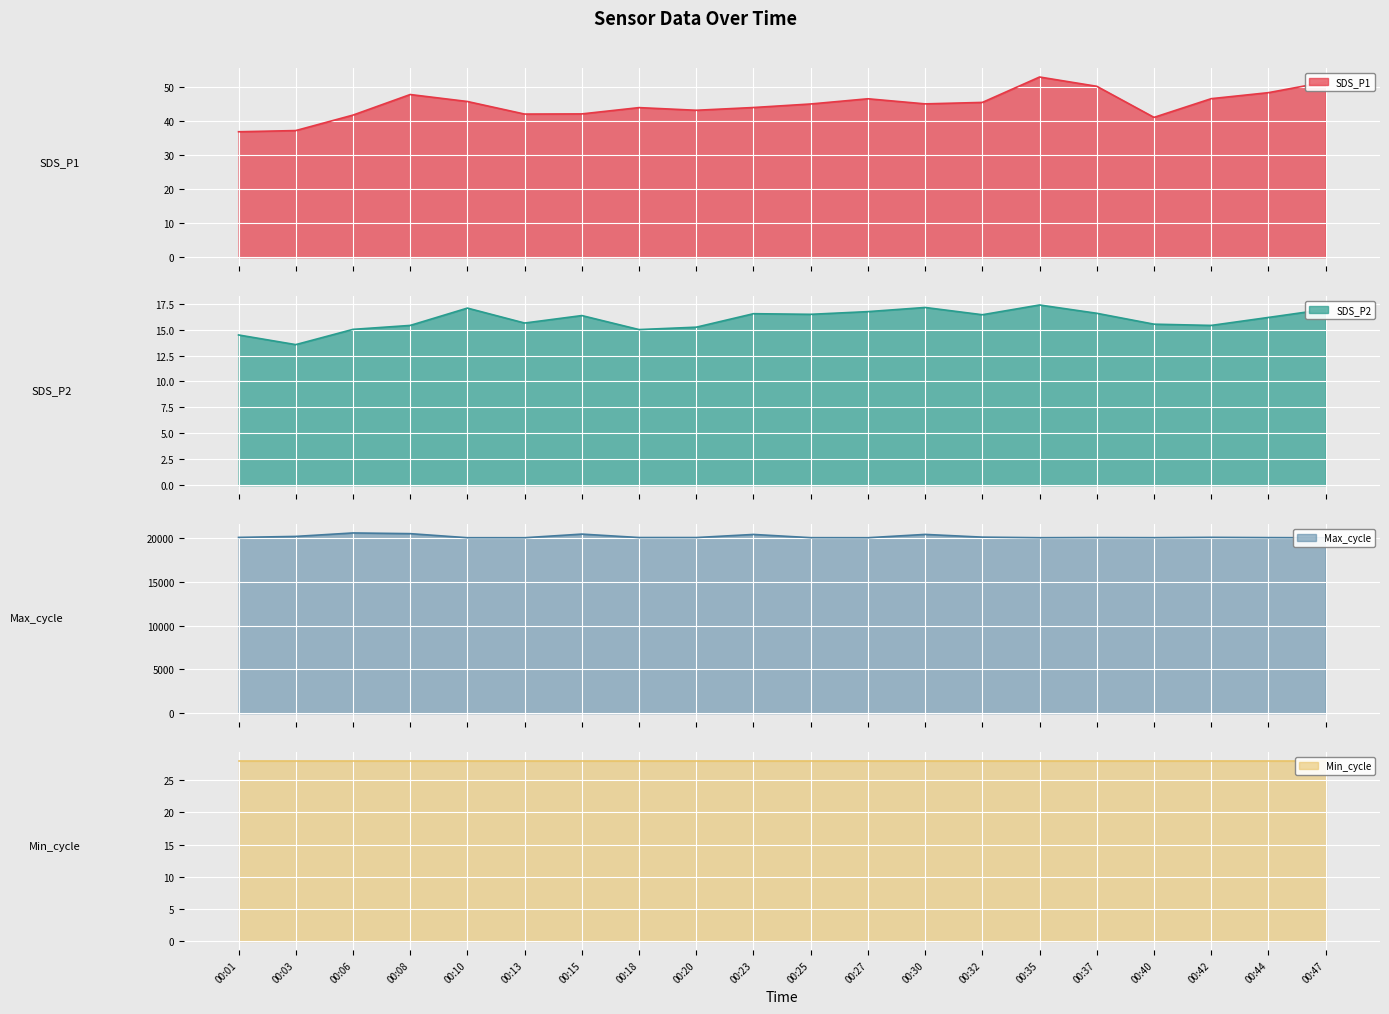

List the labels in order of SDS_P2_line value, smallest first.

00:03, 00:01, 00:18, 00:06, 00:20, 00:08, 00:42, 00:40, 00:13, 00:44, 00:15, 00:32, 00:25, 00:23, 00:37, 00:27, 00:47, 00:10, 00:30, 00:35